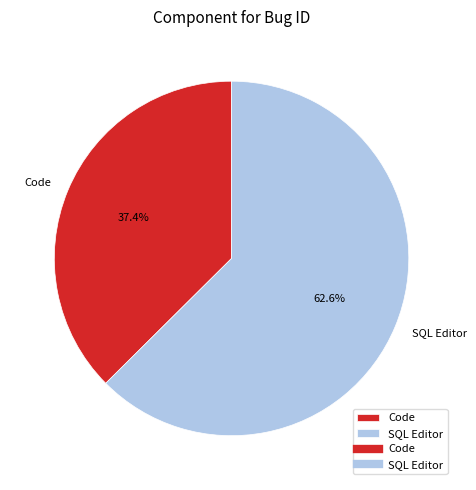

What is the smallest slice in the pie chart?

Code